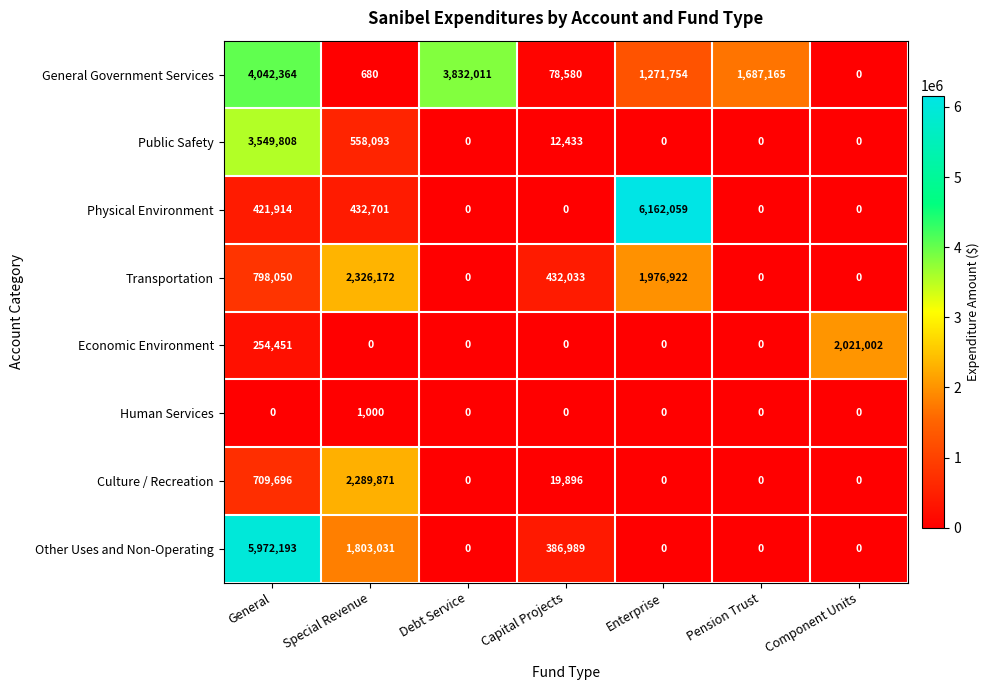

The value of General Government Services at General is 4042364. True or false?

True